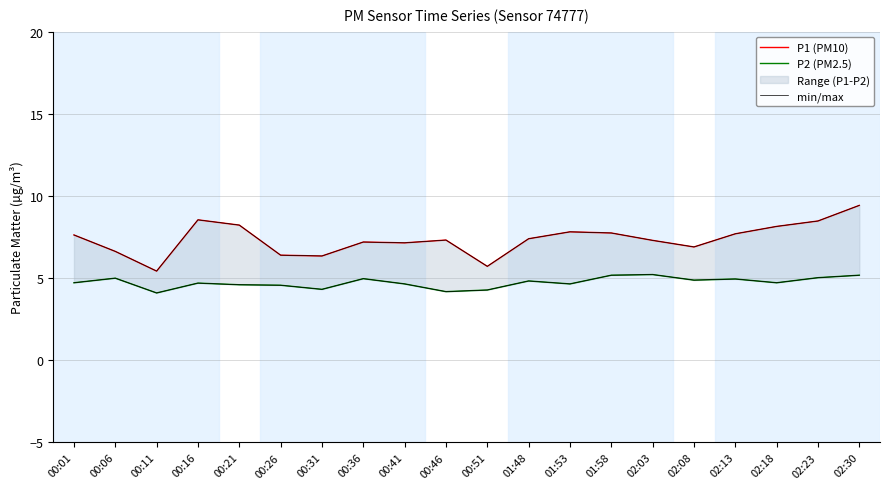

How many series are shown in this chart?

3